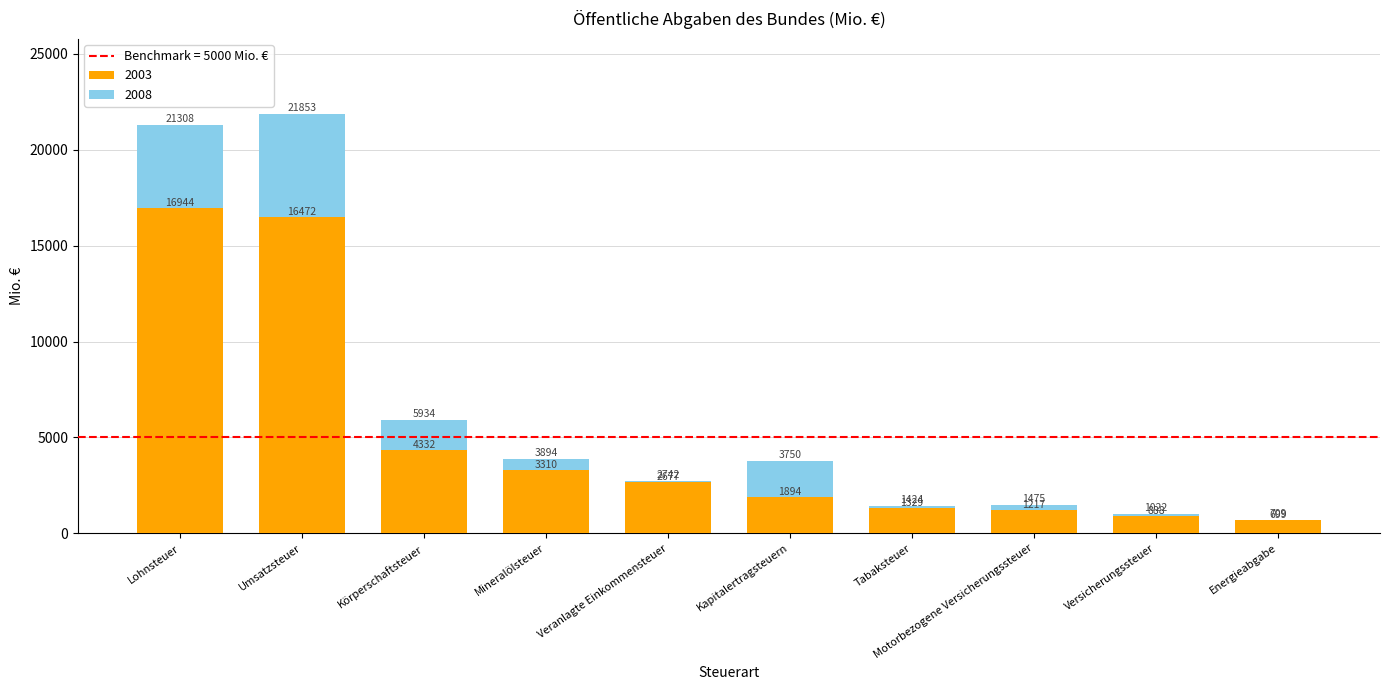

At which label does 2003 reach its peak?

Lohnsteuer